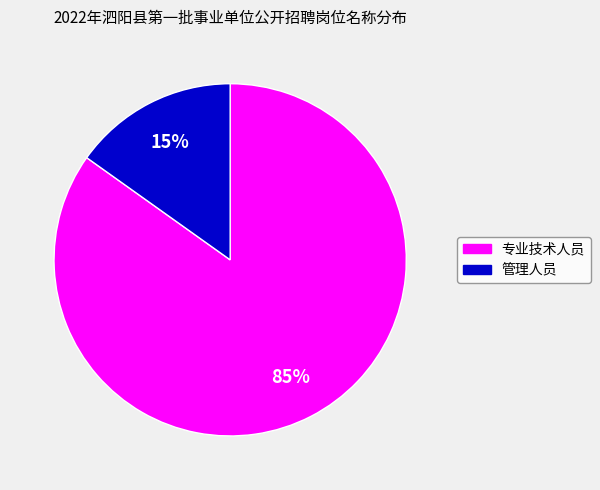

The 专业技术人员 slice represents 85% of the pie. True or false?

True